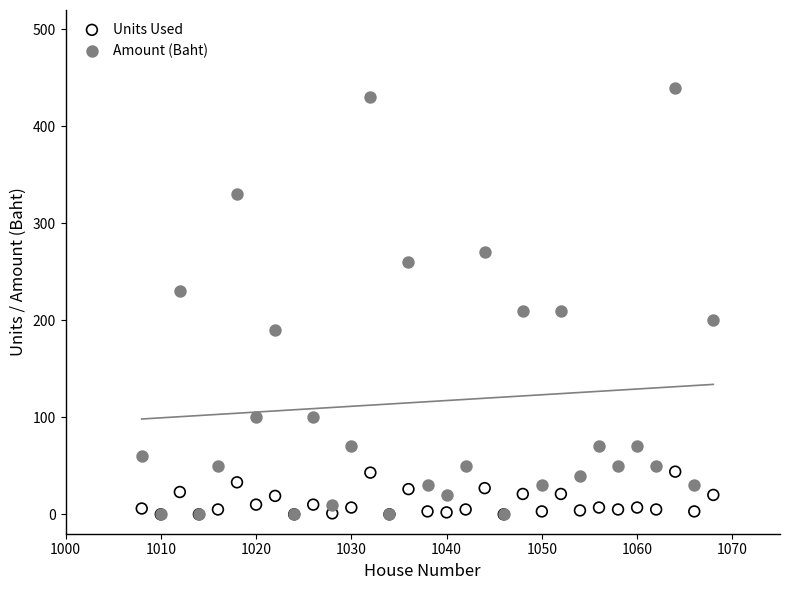

What are all the series names shown in the legend?

Units Used, Amount (Baht)